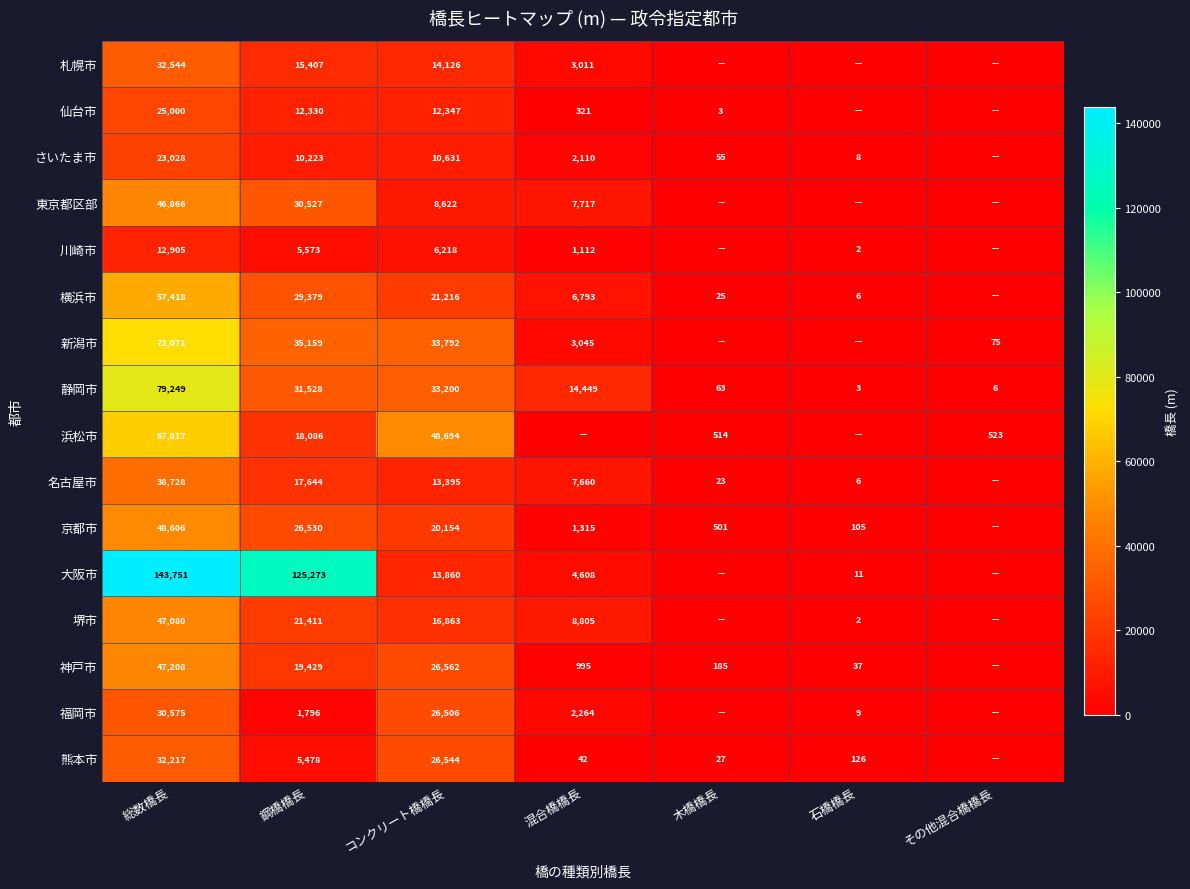

Is the value of 京都市 at 木橋橋長 greater than the value of 新潟市 at コンクリート橋橋長?

No